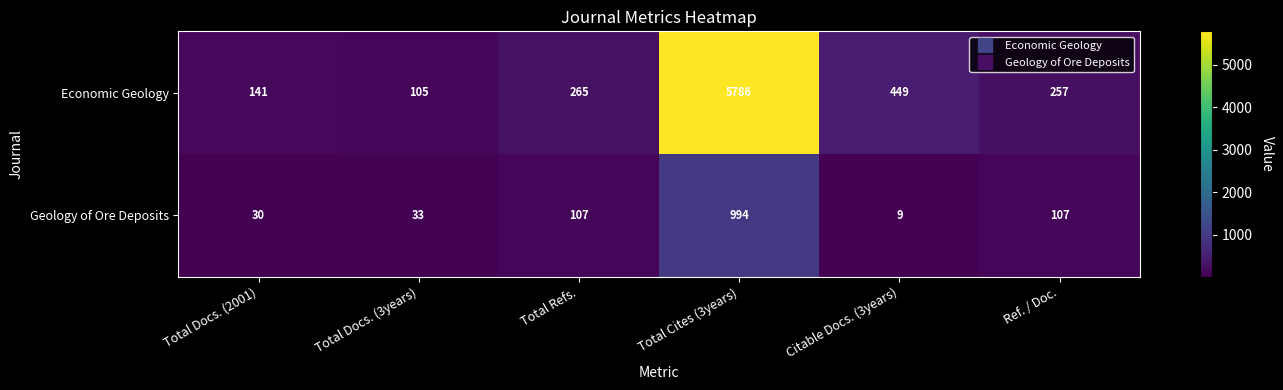

Reading right to left, transcribe all the data shown in this chart.

Economic Geology: Ref. / Doc.=257	Citable Docs. (3years)=449	Total Cites (3years)=5786	Total Refs.=265	Total Docs. (3years)=105	Total Docs. (2001)=141
Geology of Ore Deposits: Ref. / Doc.=107	Citable Docs. (3years)=9	Total Cites (3years)=994	Total Refs.=107	Total Docs. (3years)=33	Total Docs. (2001)=30